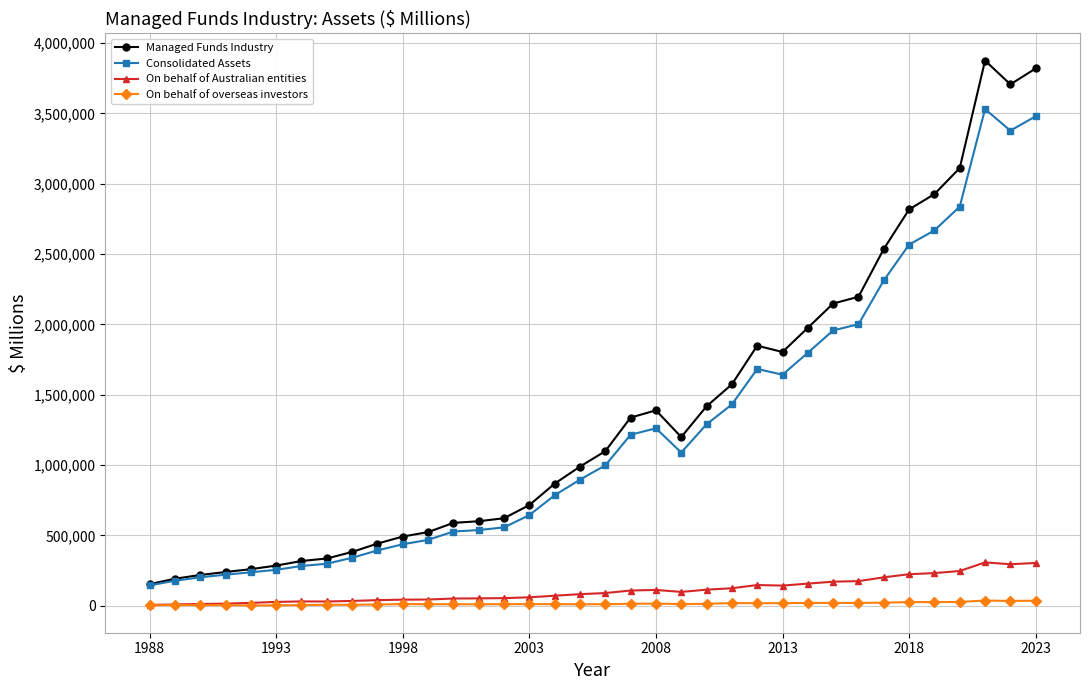

Rank the series by their maximum value, from lowest to highest.

On behalf of overseas investors, On behalf of Australian entities, Consolidated Assets, Managed Funds Industry